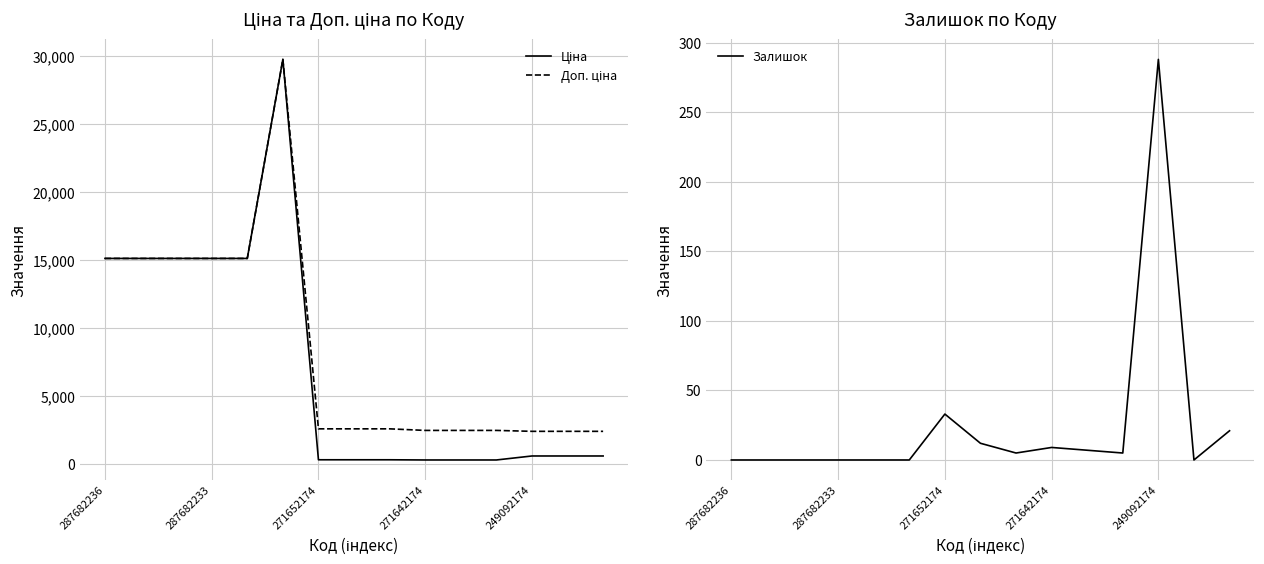

What is the difference between the second highest and second lowest values in the Залишок series?

33